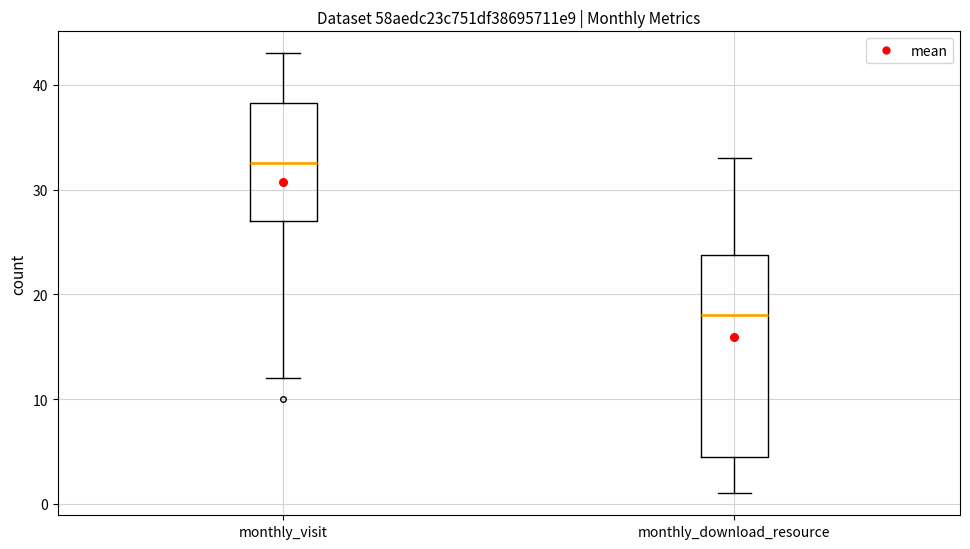

Where does the upper whisker of the box for monthly_download_resource end on the y-axis? The values are not printed on the chart, so give them approximately, as read against the axis.

33